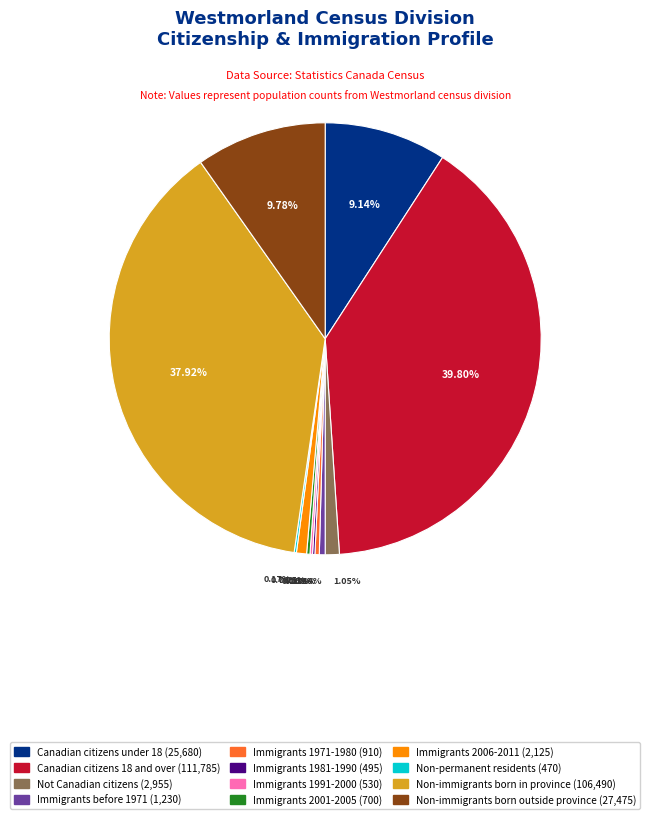

Is it true that Non-immigrants born outside province is 10% of the pie?

True